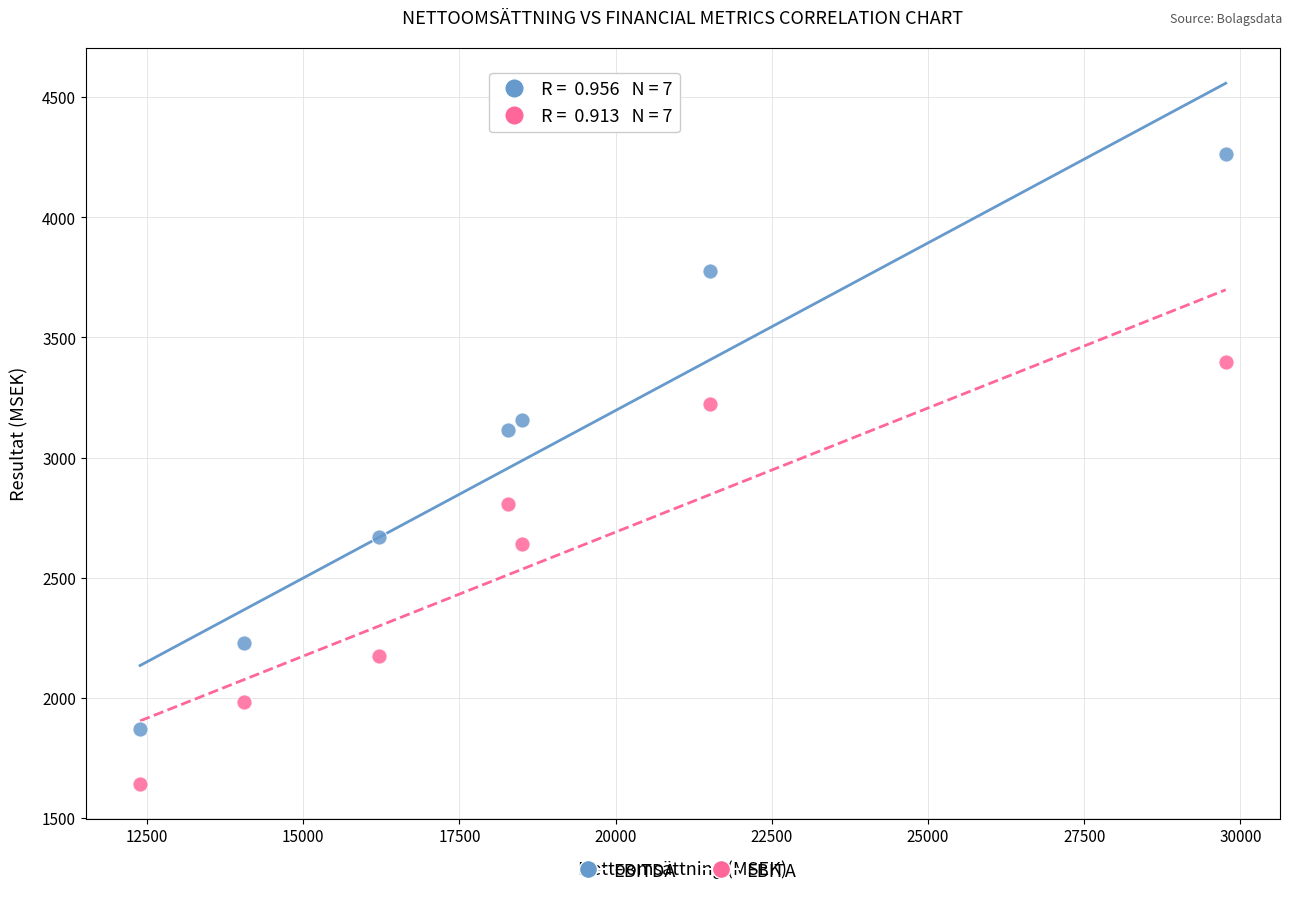

What are all the series names shown in the legend?

EBITDA, EBITA